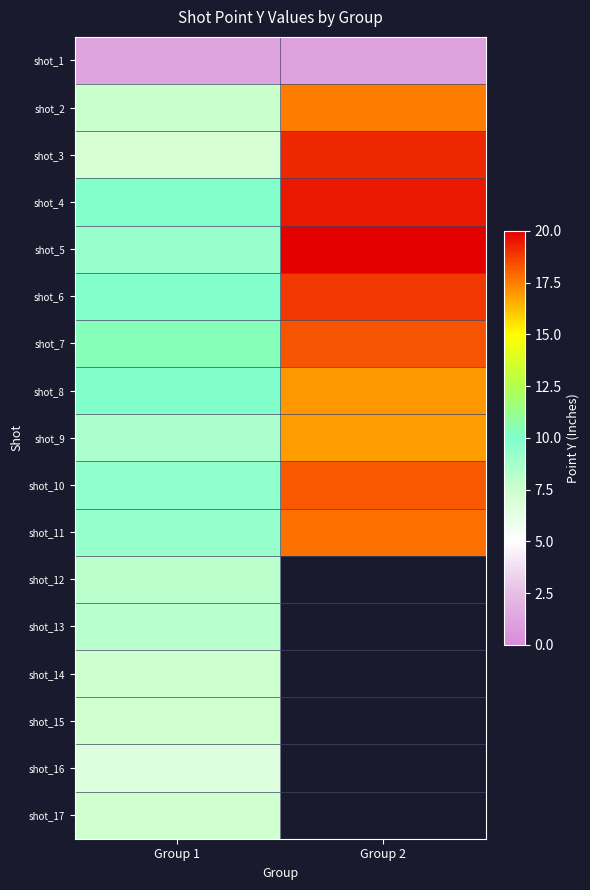

Where is shot_10 nearest to the value 13?

Group 1